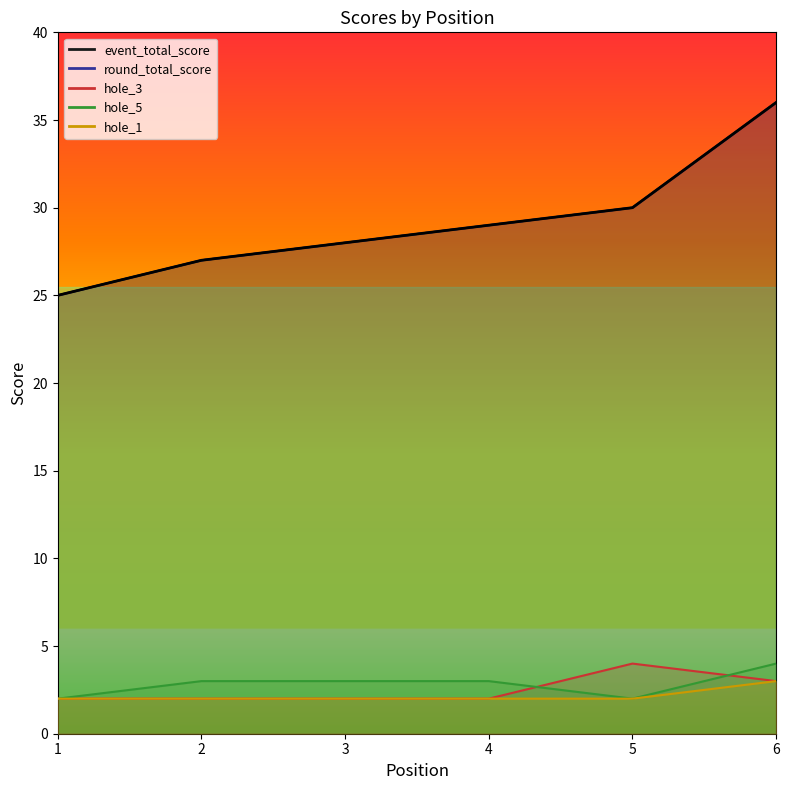

Is it true that hole_1 equals 2 at 4?

True